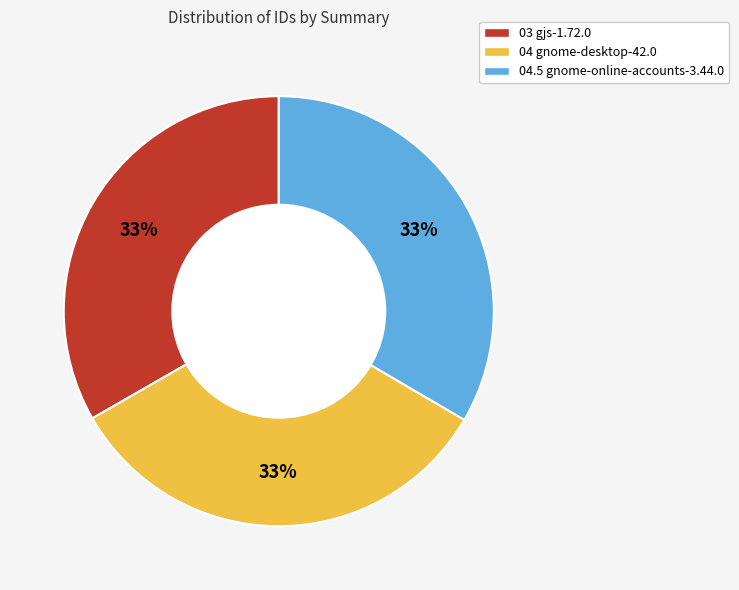

Does any single category account for the majority?

No